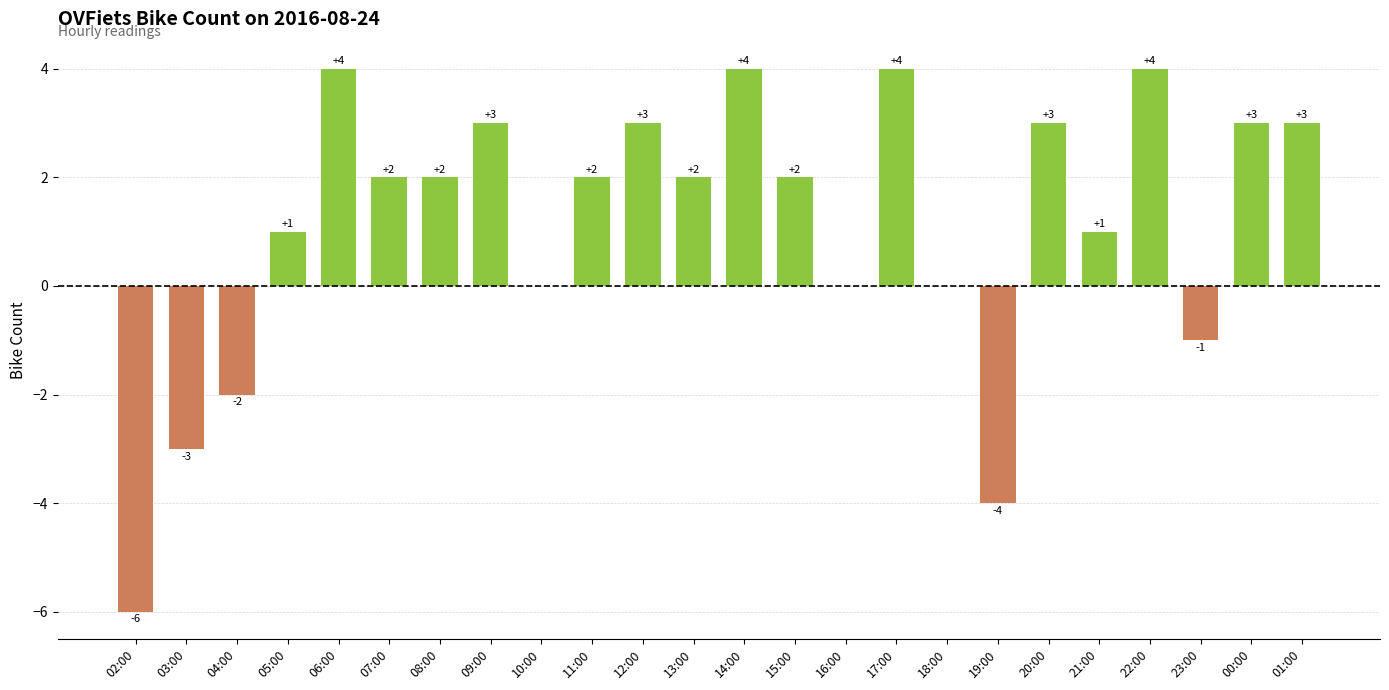

Which has a higher value, 02:00 or 17:00?

17:00